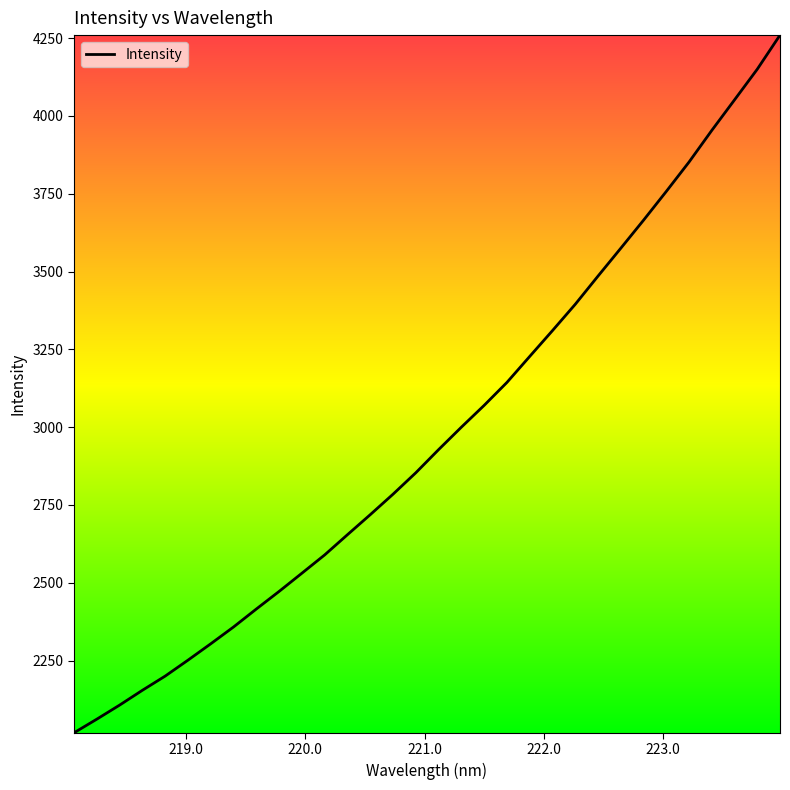

How many lines are shown in the chart?

1